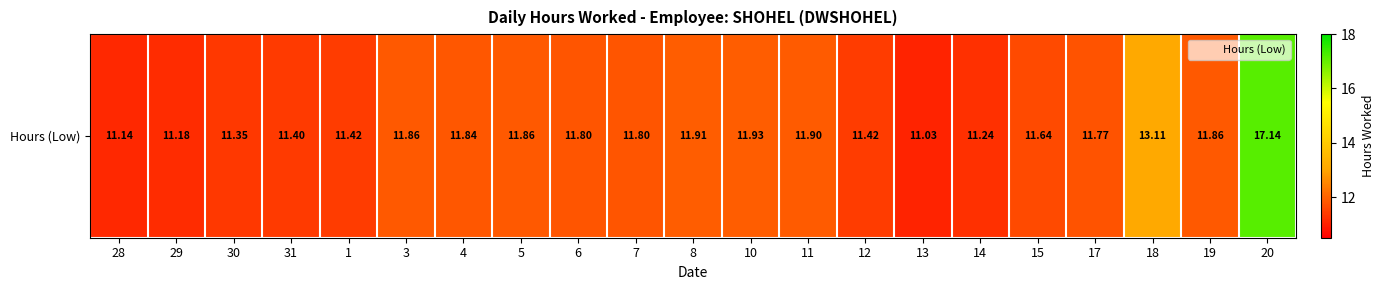

Reading right to left, extract all data points from this chart.

17.1	11.9	13.1	11.8	11.6	11.2	11.0	11.4	11.9	11.9	11.9	11.8	11.8	11.9	11.8	11.9	11.4	11.4	11.3	11.2	11.1